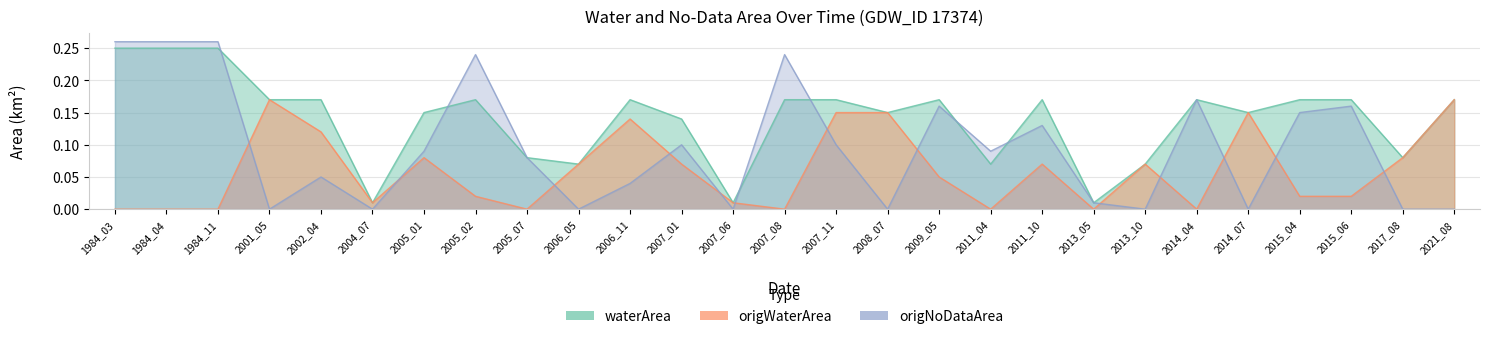

At how many categories does at least one series exceed 0?

27